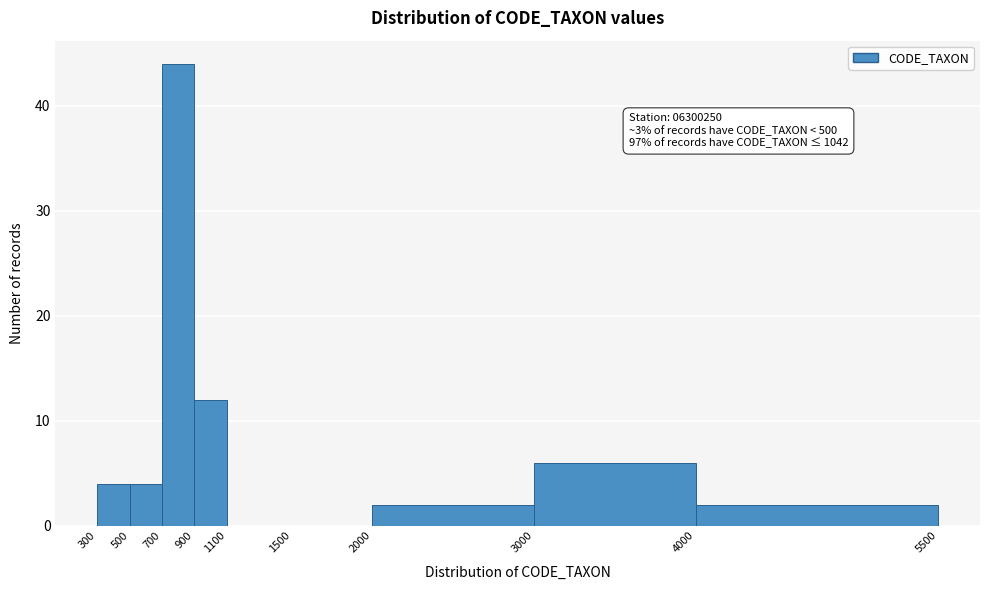

Over which range of the x-axis is the bar tallest?

700 to 900